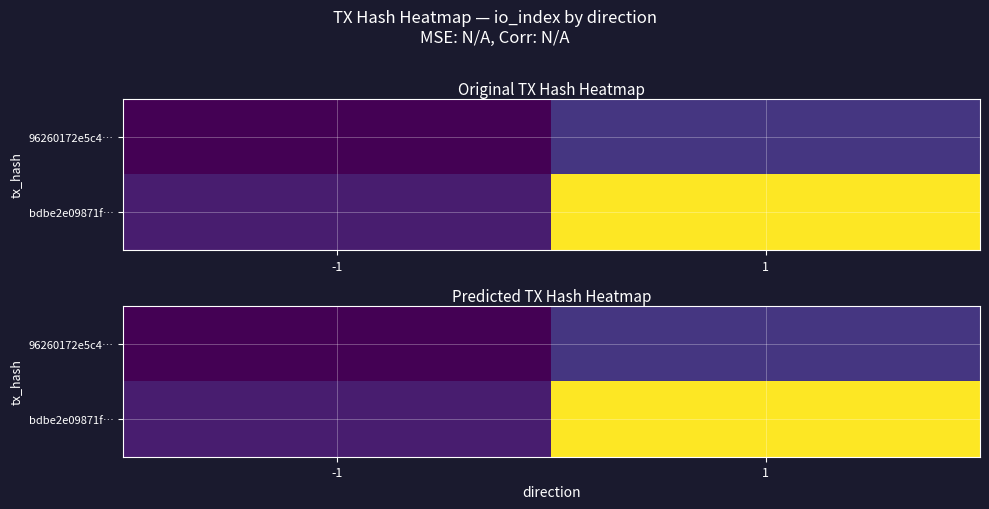

Is it true that 96260172e5c4… equals 0 at -1?

False